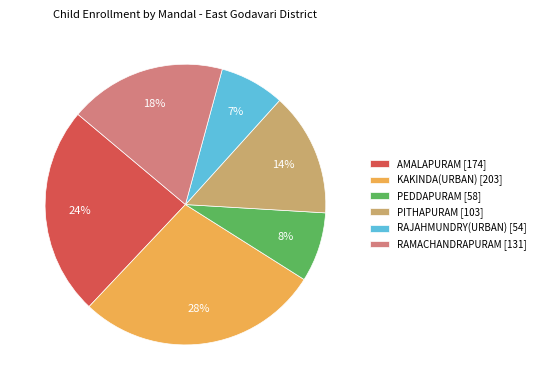

Rank the categories by value from highest to lowest.

KAKINDA(URBAN) [203], AMALAPURAM [174], RAMACHANDRAPURAM [131], PITHAPURAM [103], PEDDAPURAM [58], RAJAHMUNDRY(URBAN) [54]